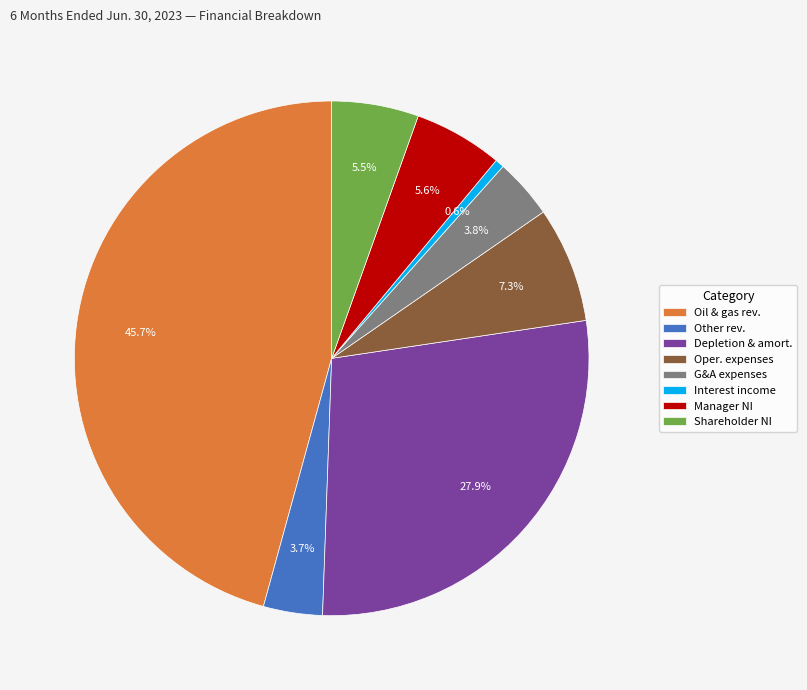

How many segments does this pie chart have?

8